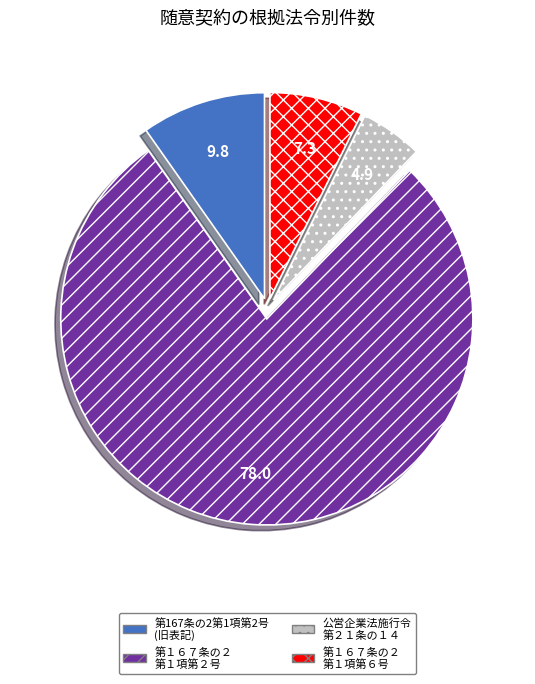

Is the sum of 公営企業法施行令 第２１条の１４ and 第167条の2第1項第2号 (旧表記) greater than half?

No